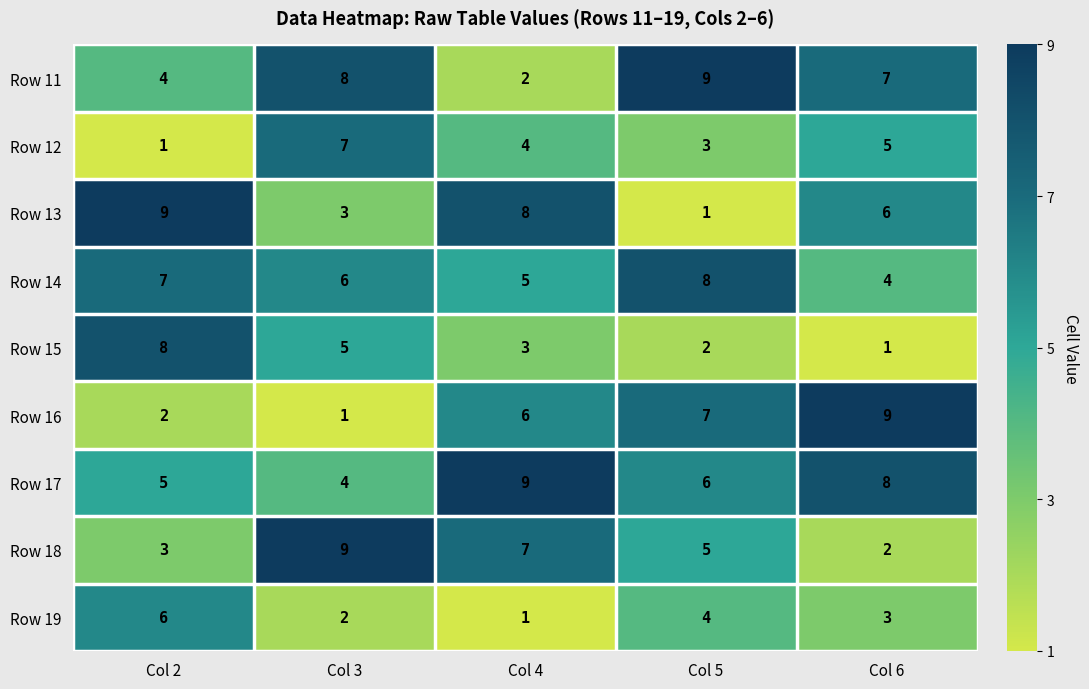

How many categories are shown in the chart?

5